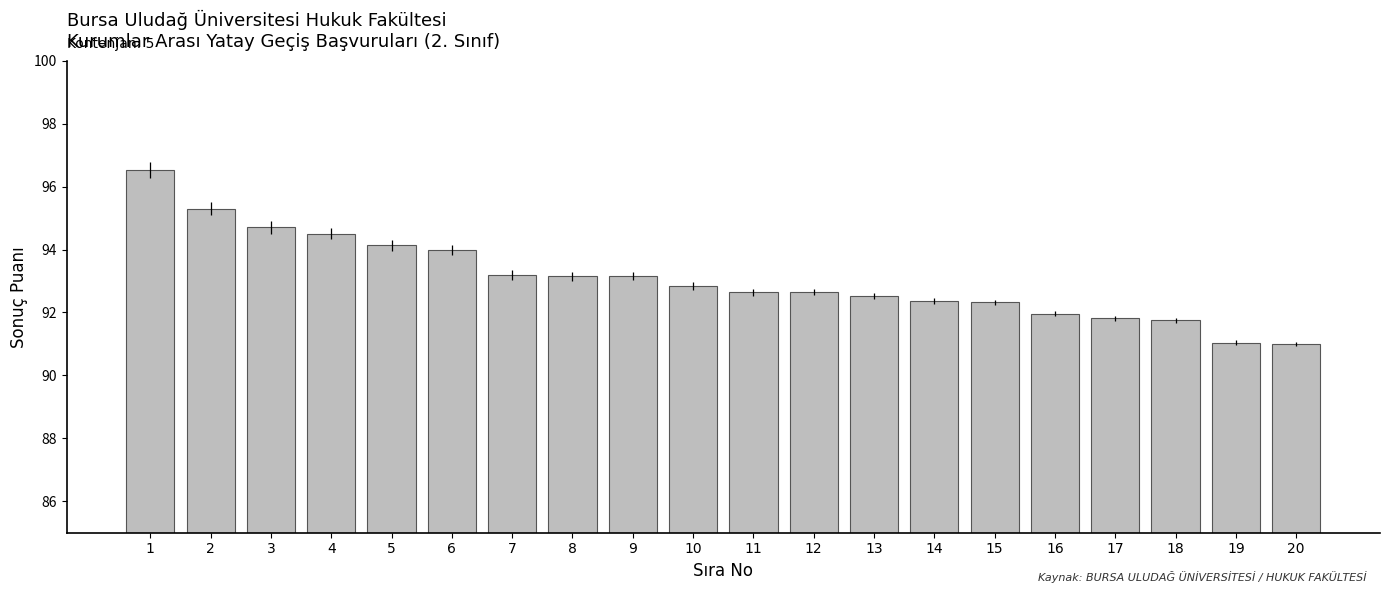

What is the smallest value displayed?

91.0